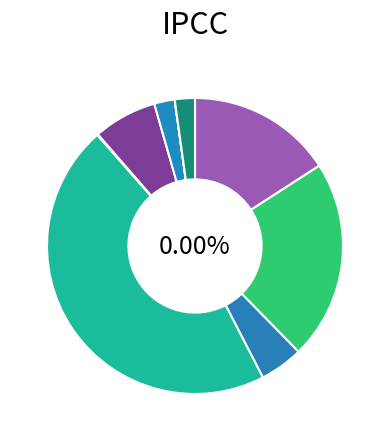

Which has a higher value, Zdi přehradní a opěrné or Nátěry?

Zdi přehradní a opěrné